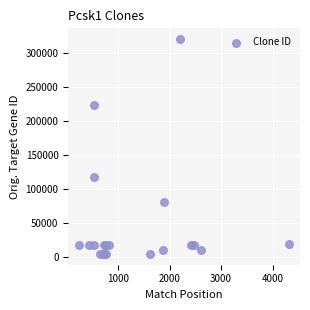

What Y value in the scatter plot is closest to 162431?

118451